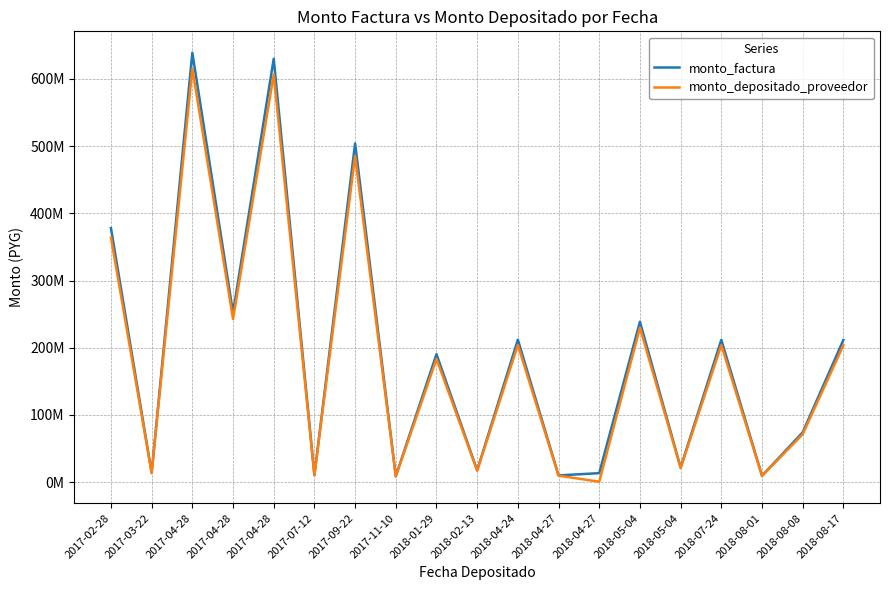

Is this an area chart (filled region under the line)?

No